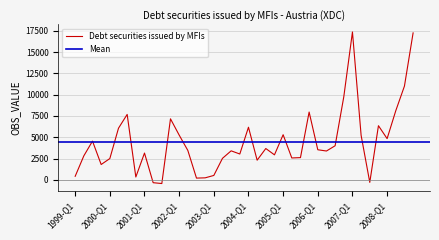

What is the change in value from 2007-Q4 to 2008-Q4?

+10895